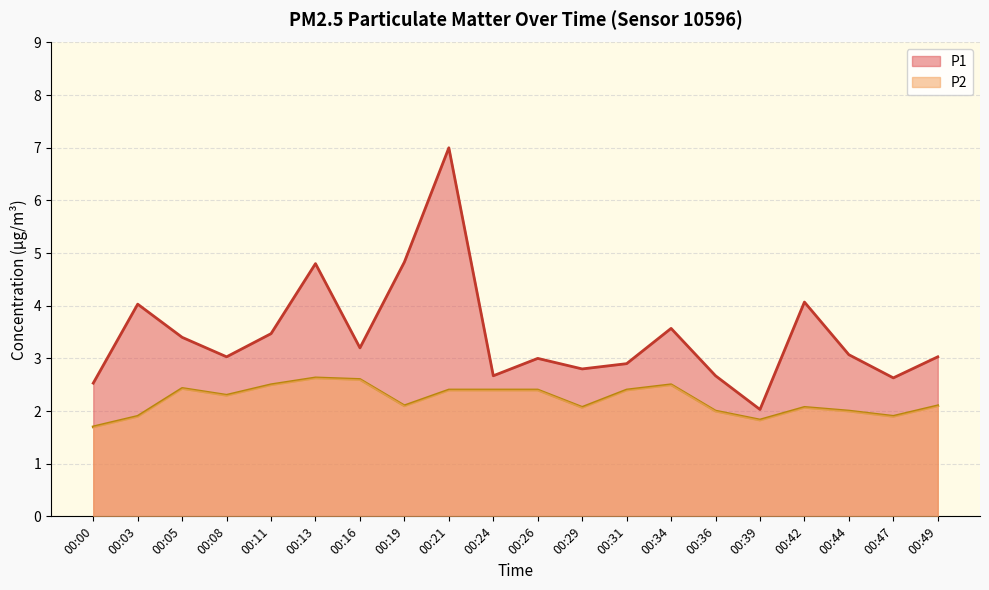

What is the spread (max minus min) of values at 00:08?

0.7